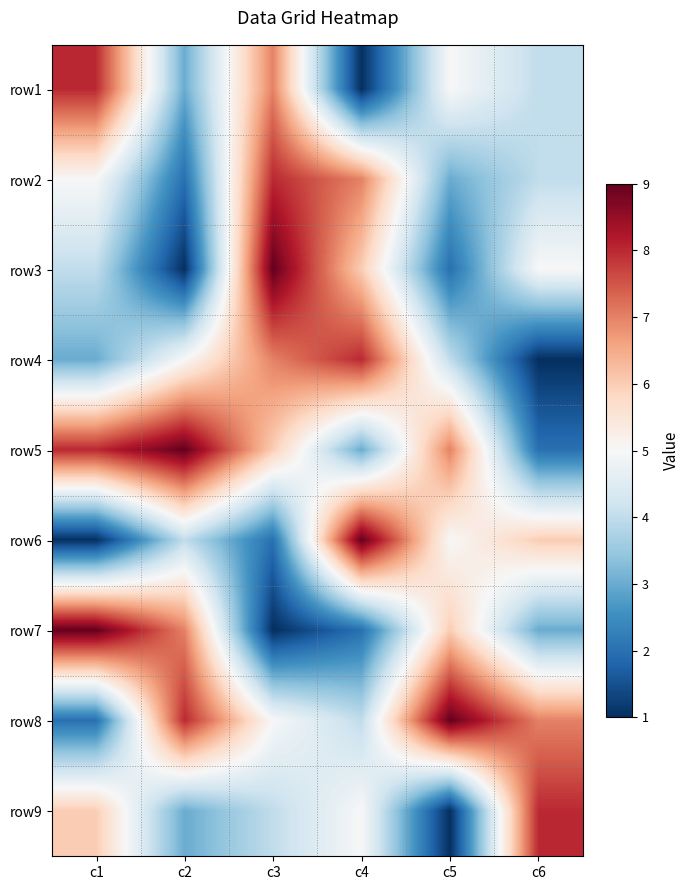

Which has a higher value, c1 or c4?

c1